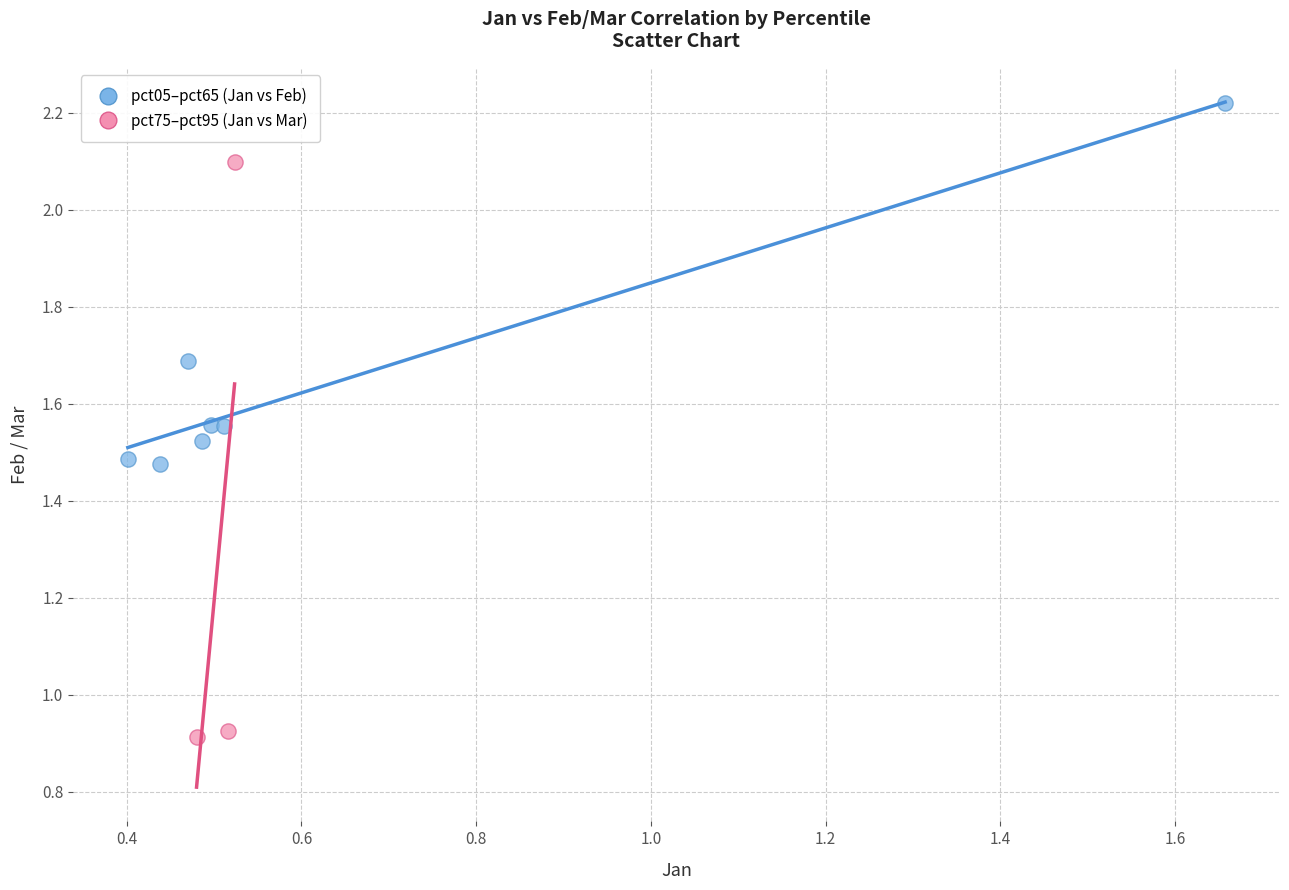

Which series reaches the minimum Y coordinate?

pct75–pct95 (Jan vs Mar)